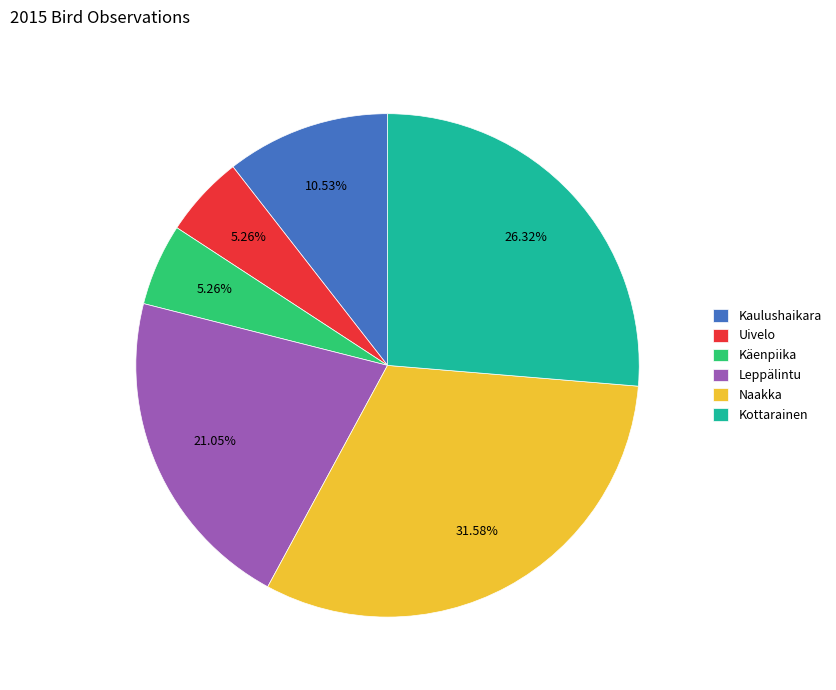

Approximately how many times larger is the value at Kottarainen compared to Käenpiika?

5.0